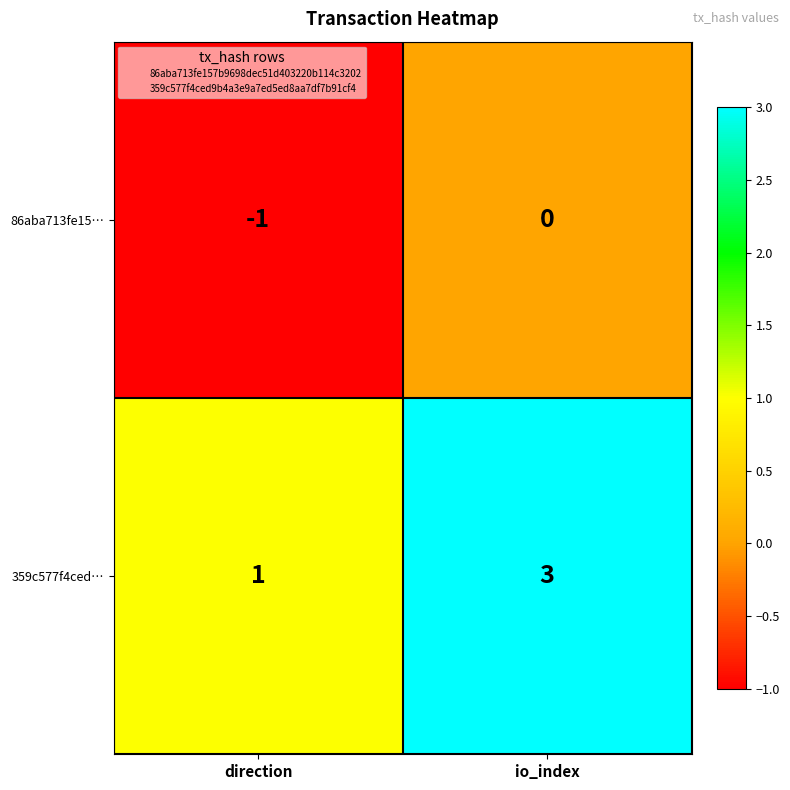

At which category does the chart reach its peak across all series?

io_index